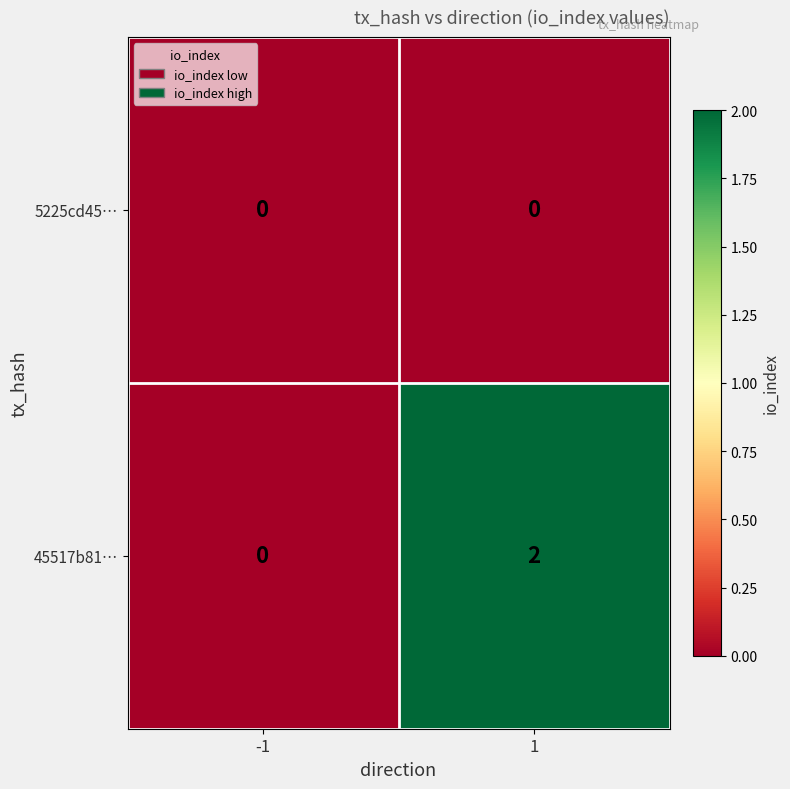

List the series in order of their peak value, highest first.

45517b81…, 5225cd45…